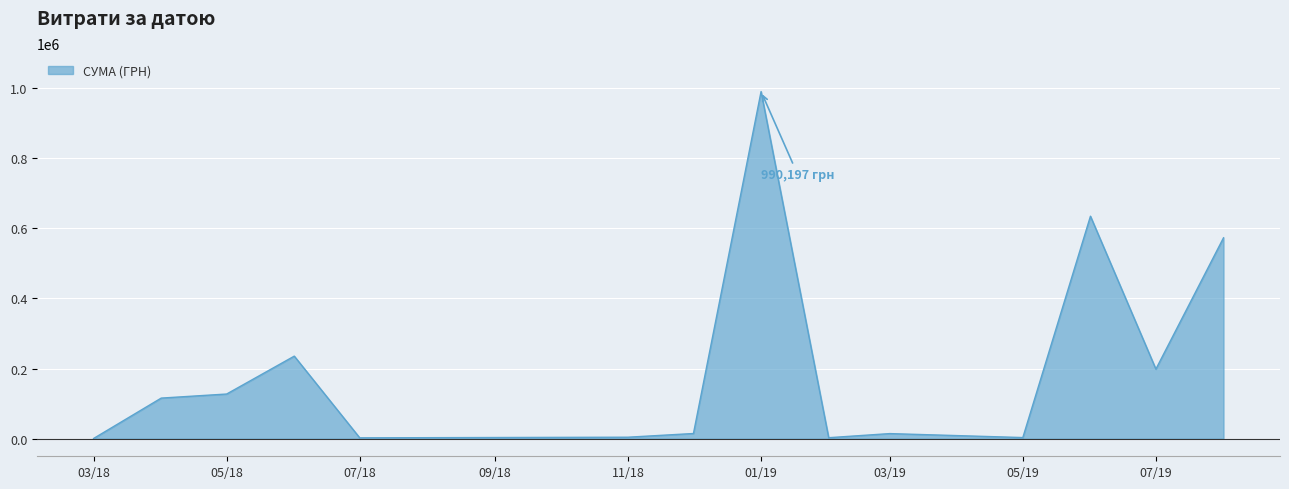

What is the difference between the maximum and minimum values?

989410.6